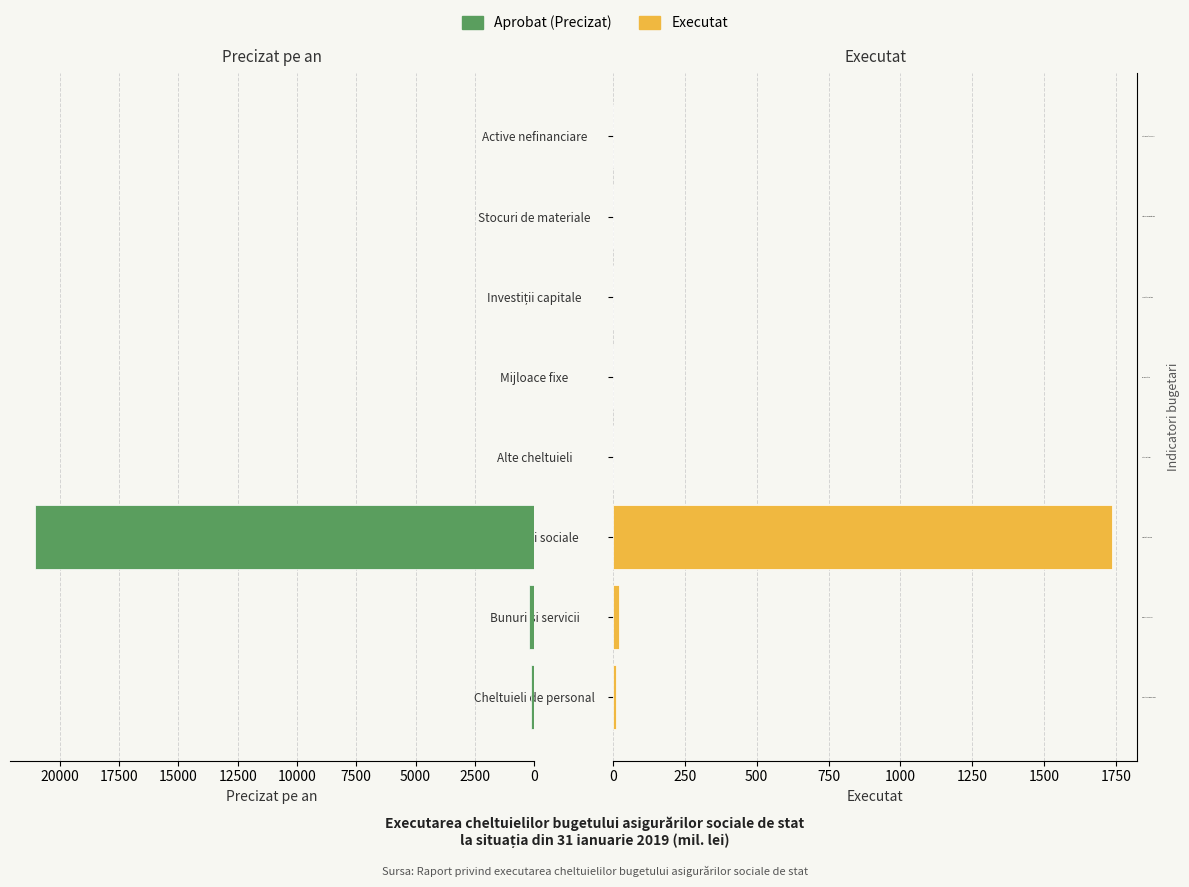

The Executat series shows 0.1 at Active nefinanciare. True or false?

False